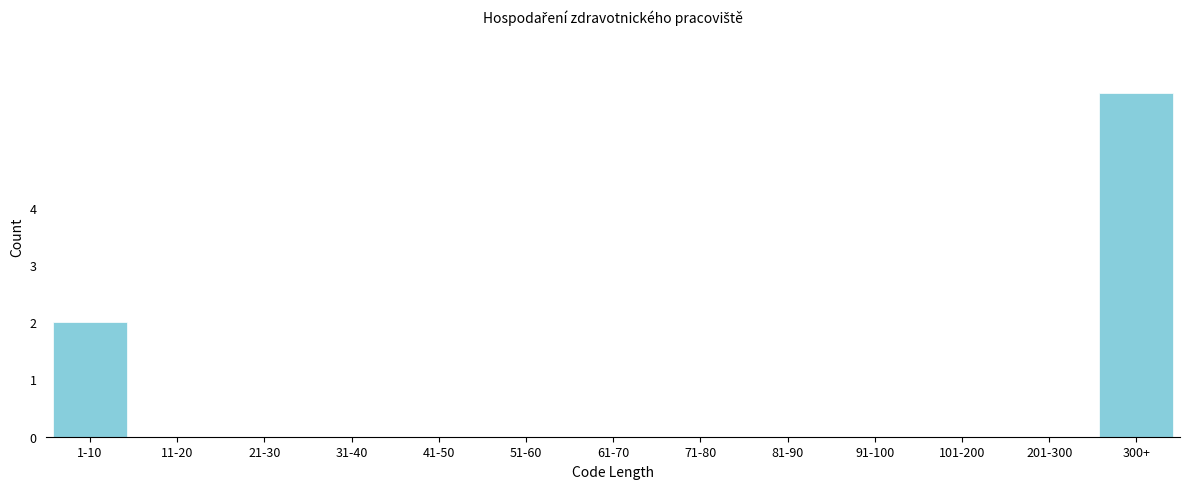

Reading left to right, extract all data points from this chart.

1-10=2	11-20=0	21-30=0	31-40=0	41-50=0	51-60=0	61-70=0	71-80=0	81-90=0	91-100=0	101-200=0	201-300=0	300+=6